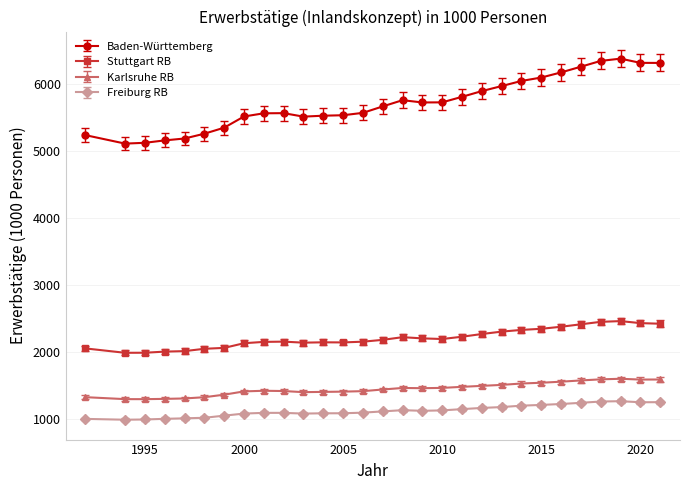

List the series in order of their peak value, lowest first.

Freiburg RB, Karlsruhe RB, Stuttgart RB, Baden-Württemberg